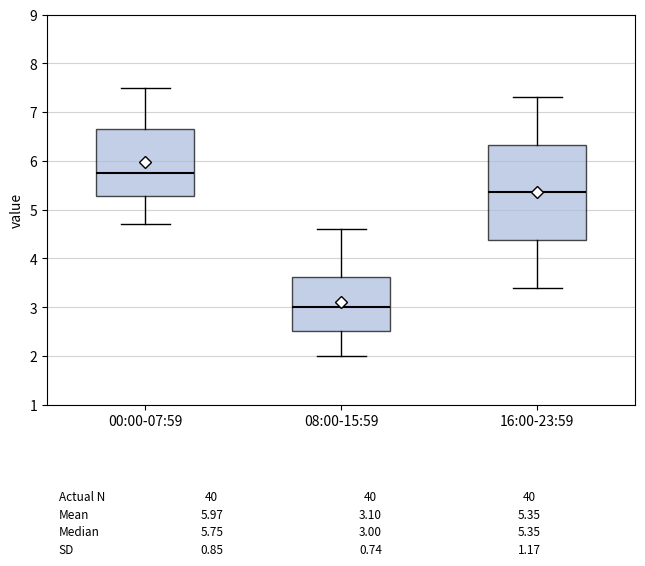

Comparing the boxes themselves (not the whiskers), which one is the tallest?

16:00-23:59